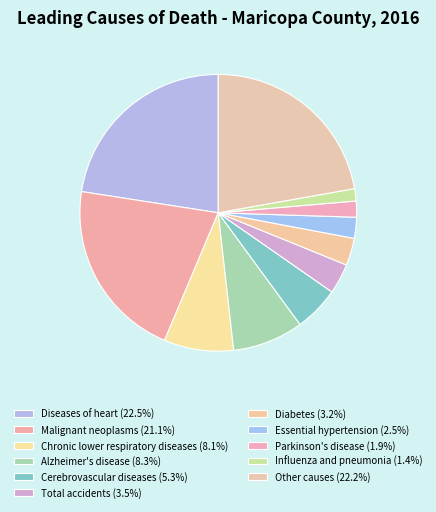

Combined, what portion of the pie is Influenza and pneumonia and Chronic lower respiratory diseases?

9.6%